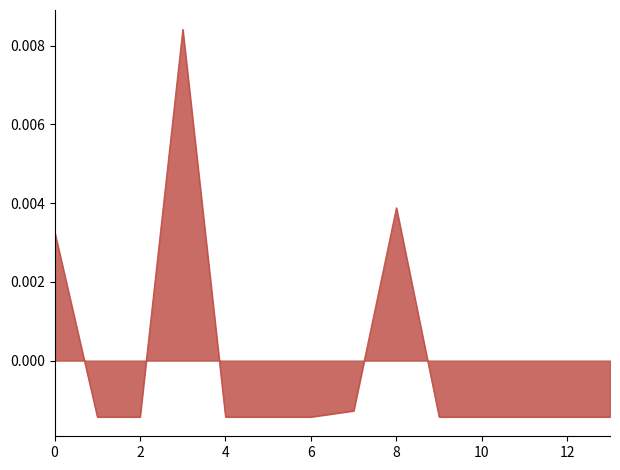

How many lines are shown in the chart?

1